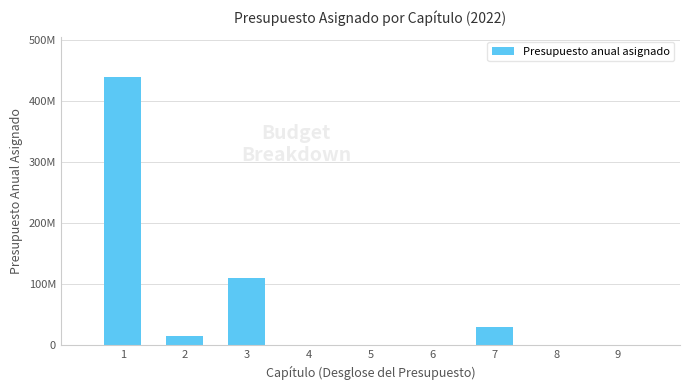

Reading left to right, what are all the values shown in this chart?

439808079.0	15872789.8	109671633.7	580000.0	109000.0	0.0	29582584.1	0.0	0.0